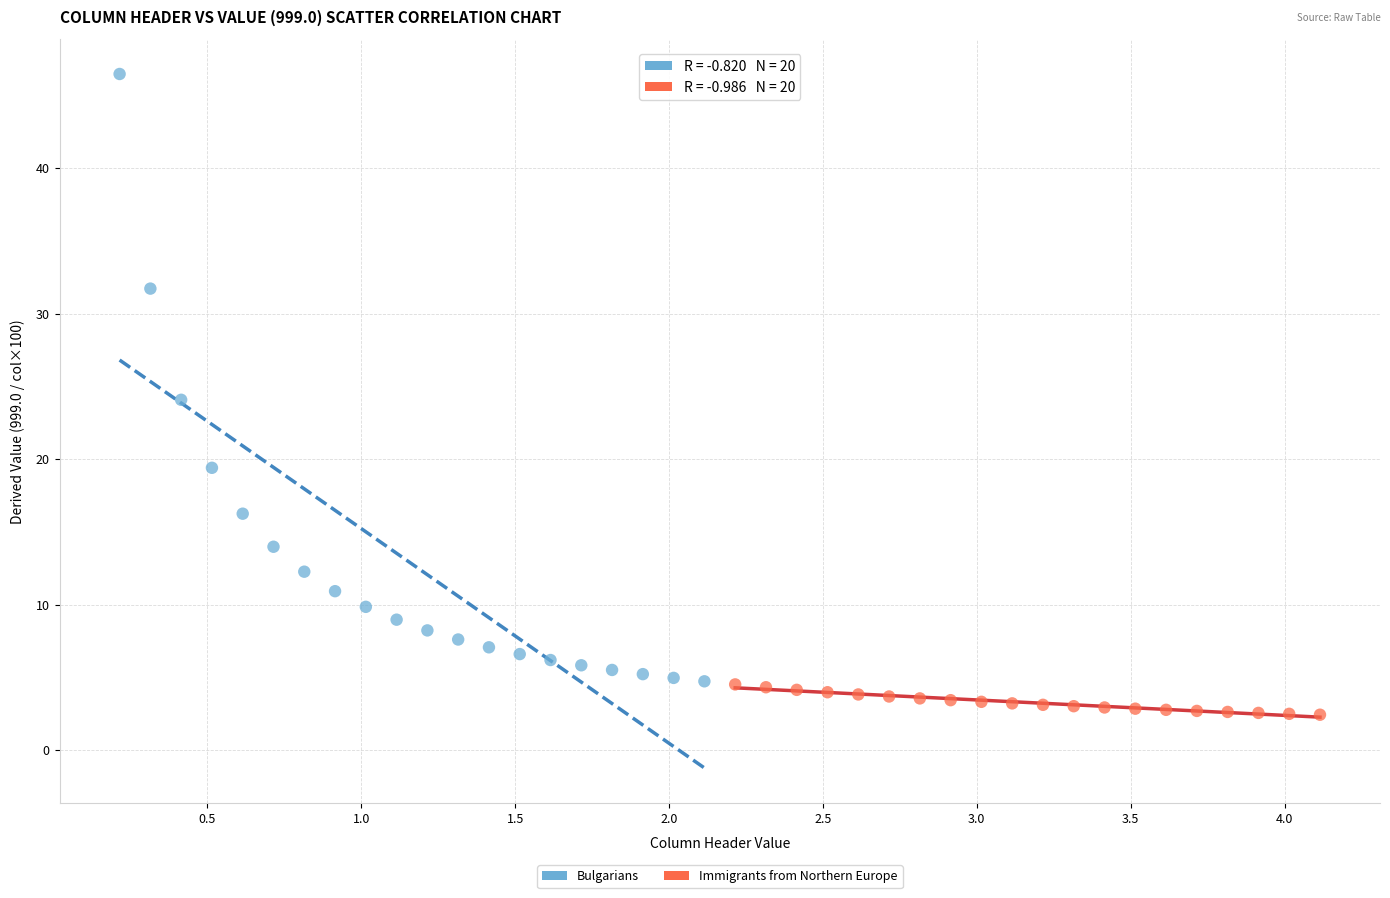

Which series reaches the maximum Y coordinate?

Bulgarians